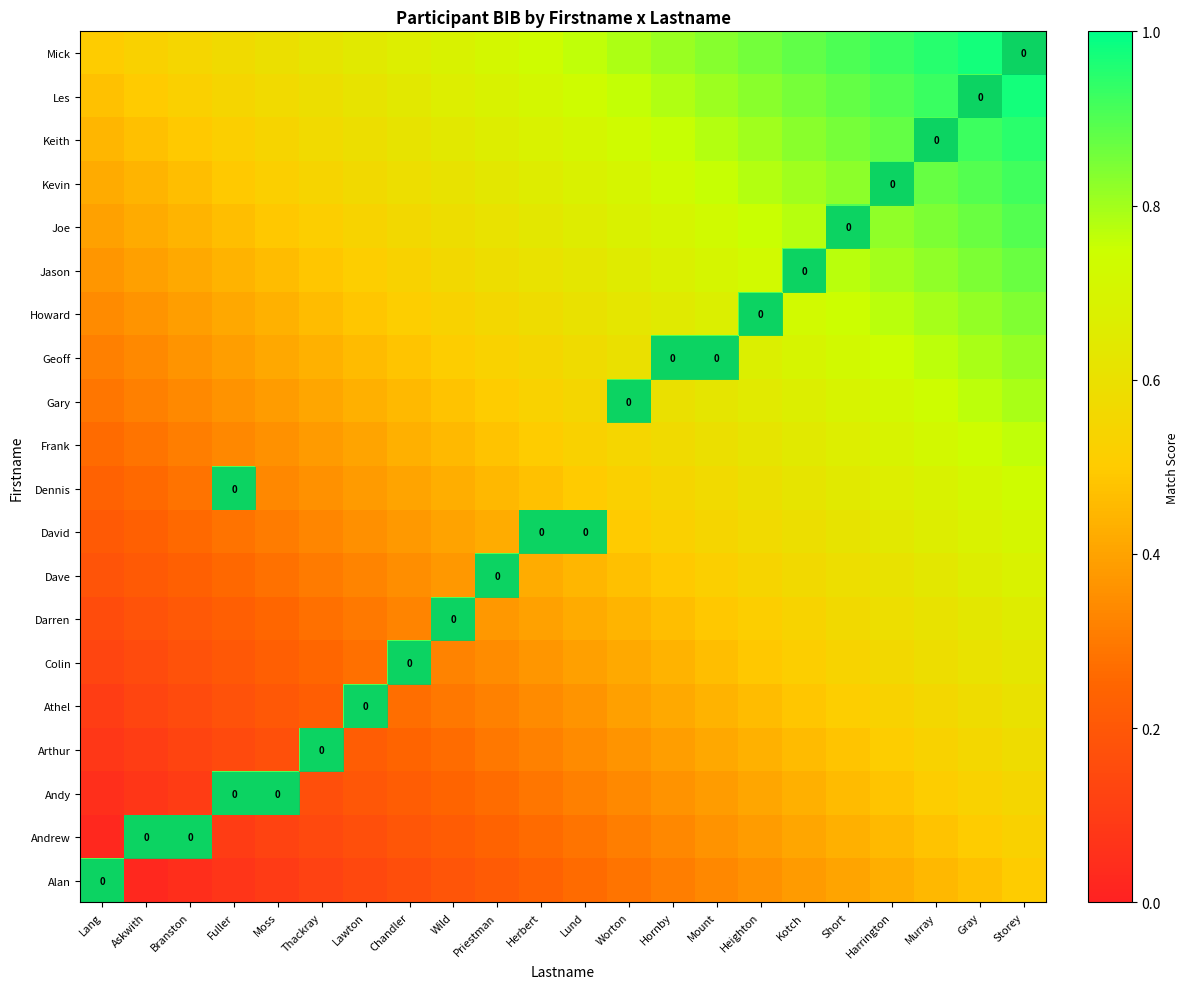

What is the total value across all series at Priestman?

9.8